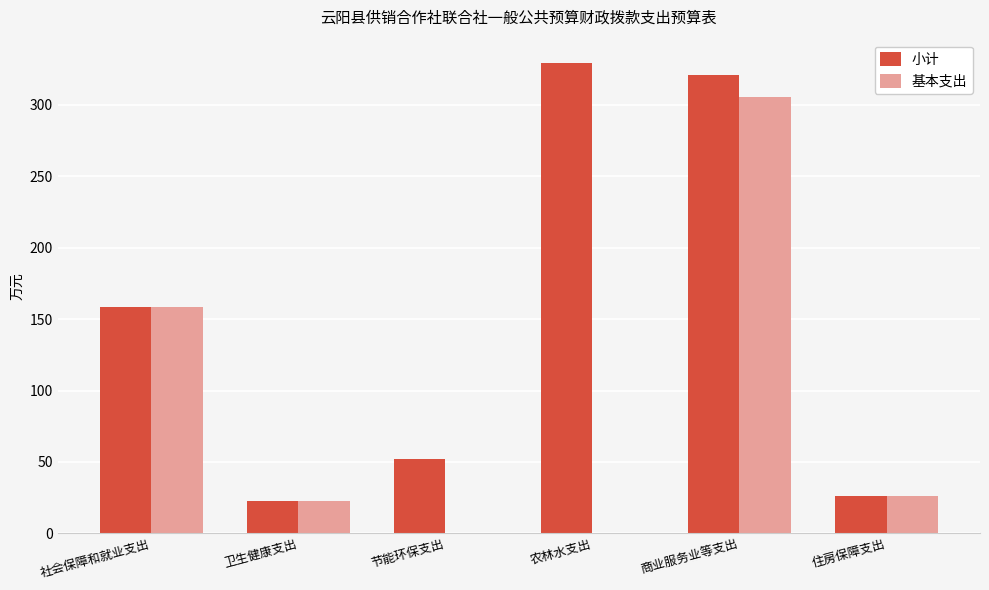

Between 农林水支出 and 住房保障支出, which series saw the biggest shift?

小计